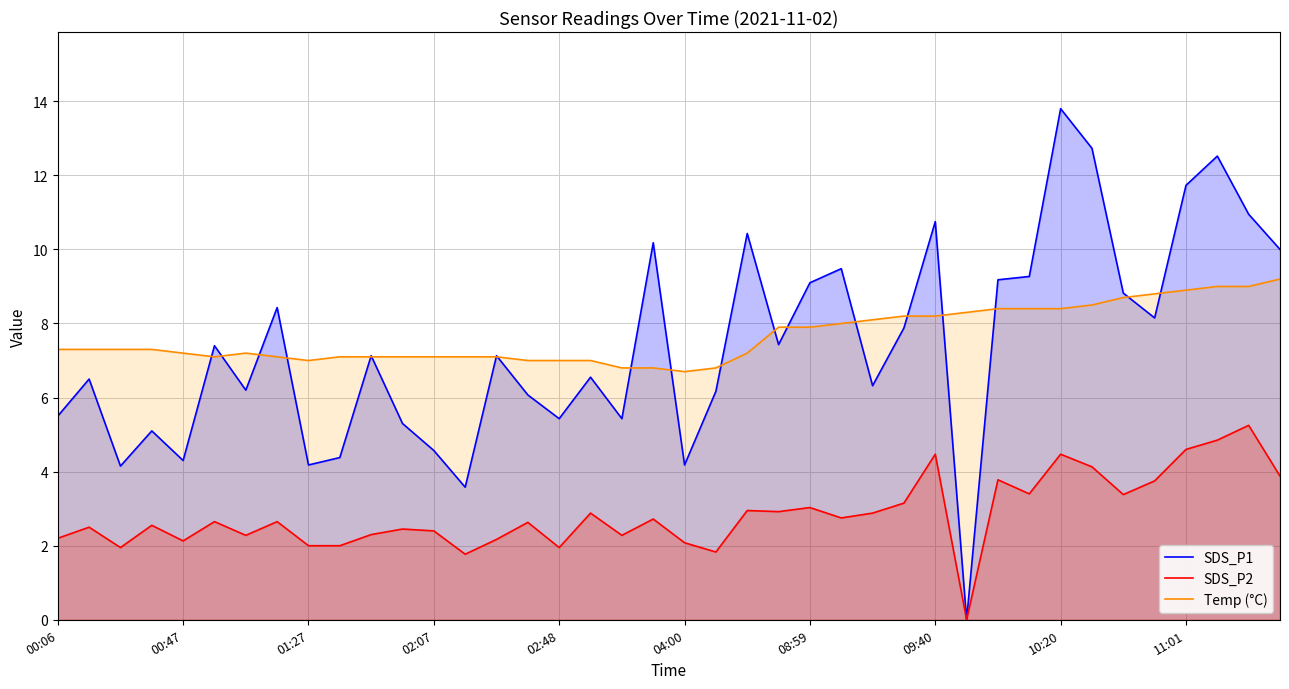

What is the maximum value shown in the chart?

13.8